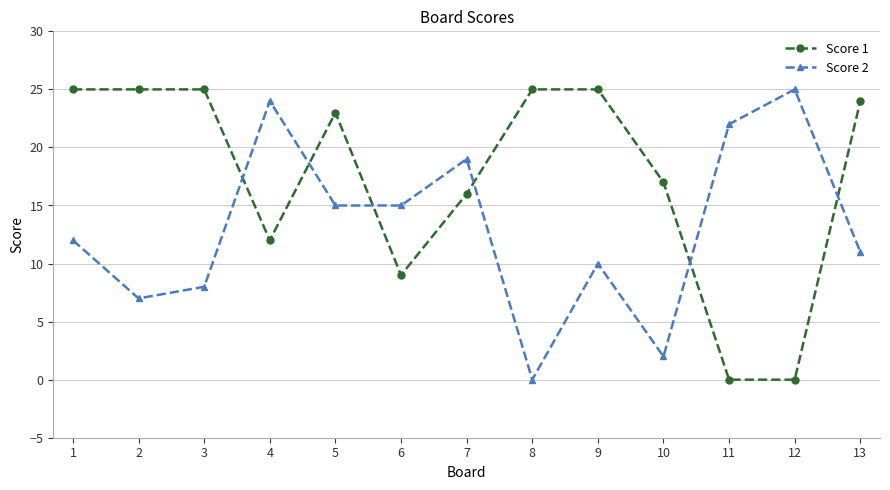

Does the chart have visible grid lines?

Yes